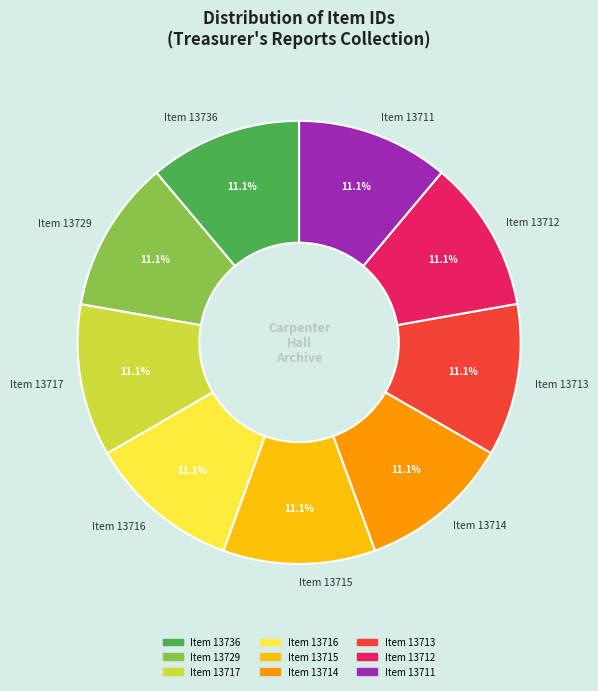

Do Item 13711 and Item 13714 together represent more than half of the pie?

No